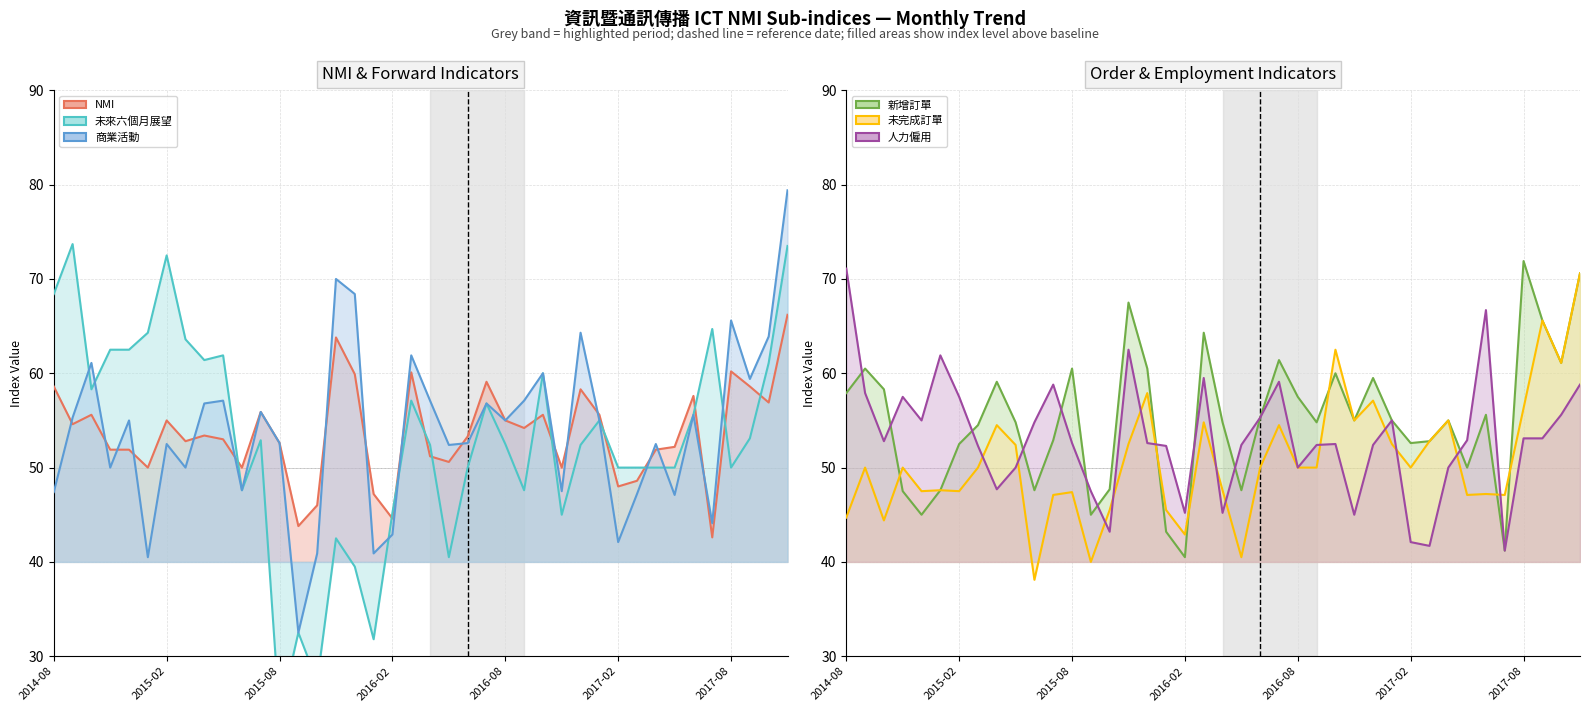

True or false: 商業活動 and NMI cross at least once.

True